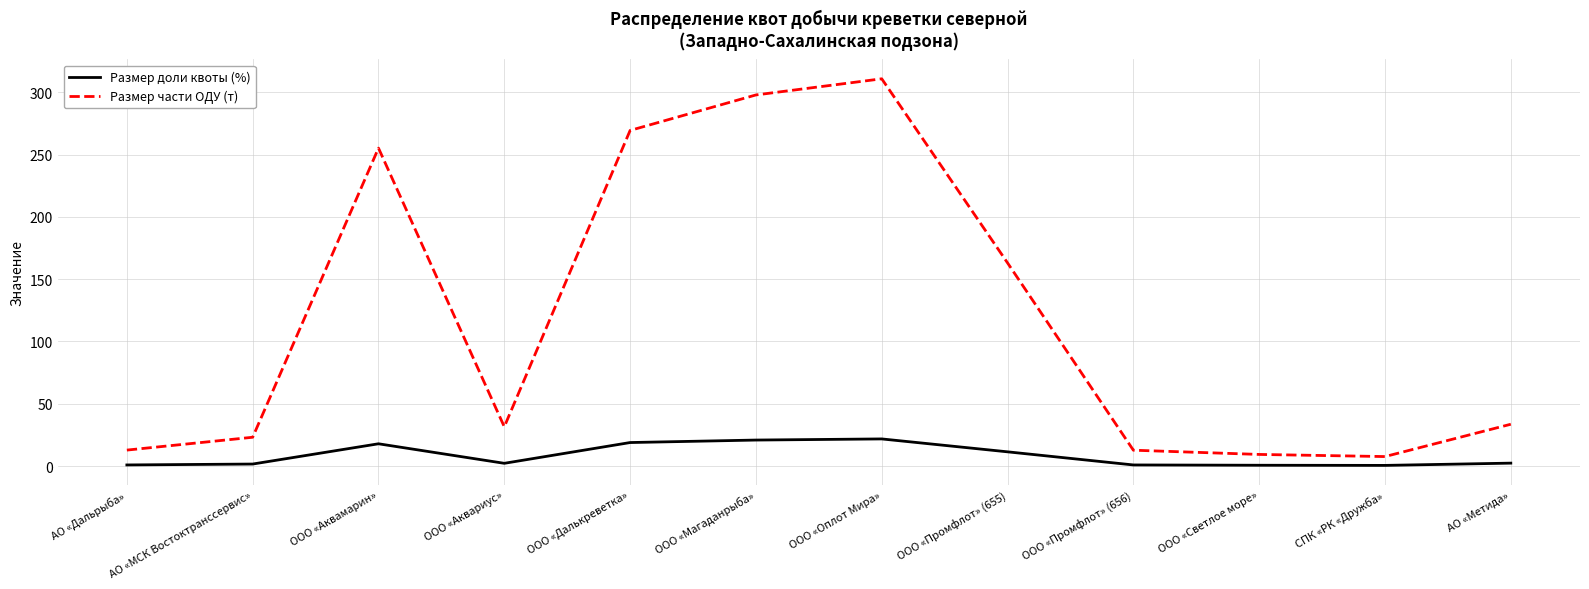

What is the spread (max minus min) of values at СПК «РК «Дружба»?

7.1